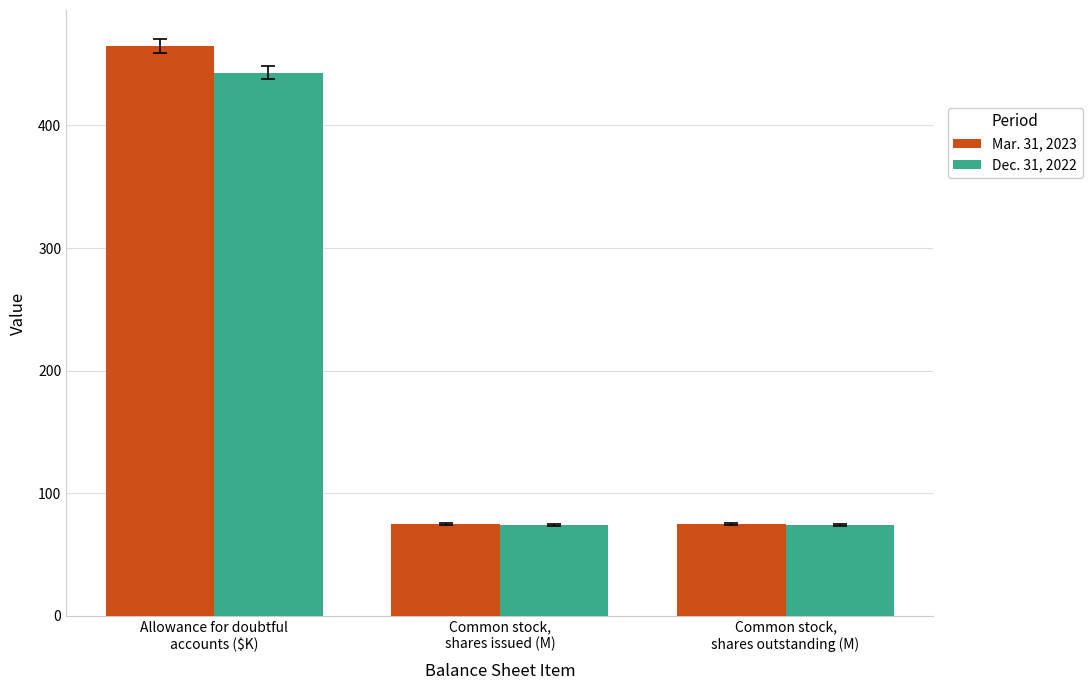

Is the value of Dec. 31, 2022 at Allowance for doubtful
accounts ($K) greater than the value of Mar. 31, 2023 at Allowance for doubtful
accounts ($K)?

No